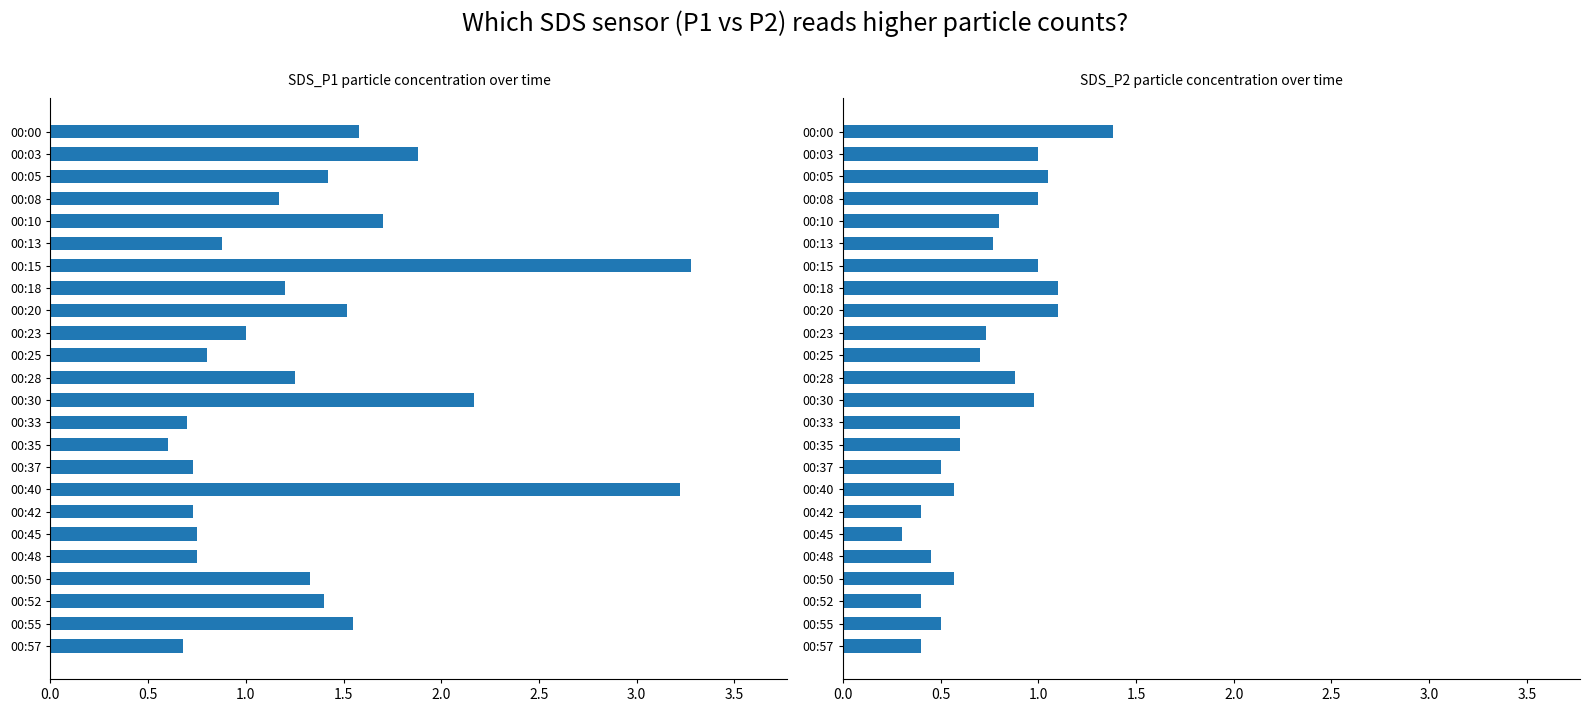

How many values in the SDS_P1 series exceed 1?

14